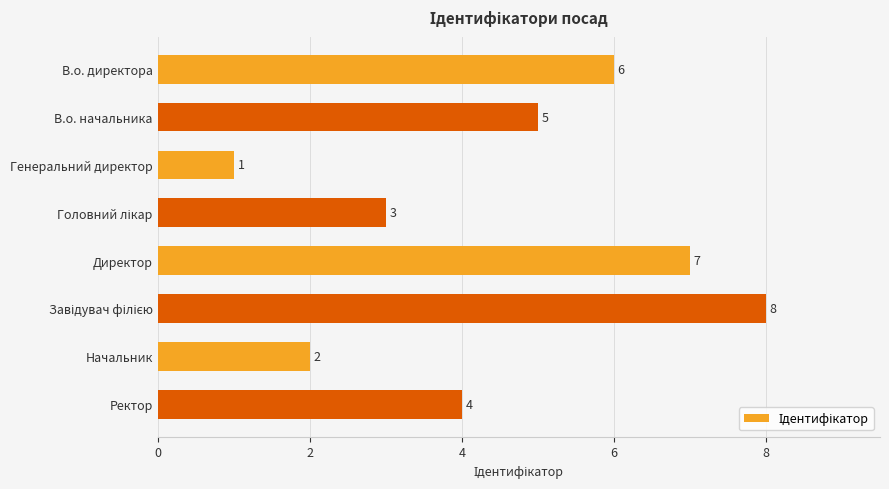

At which label is the value closest to 4?

Ректор